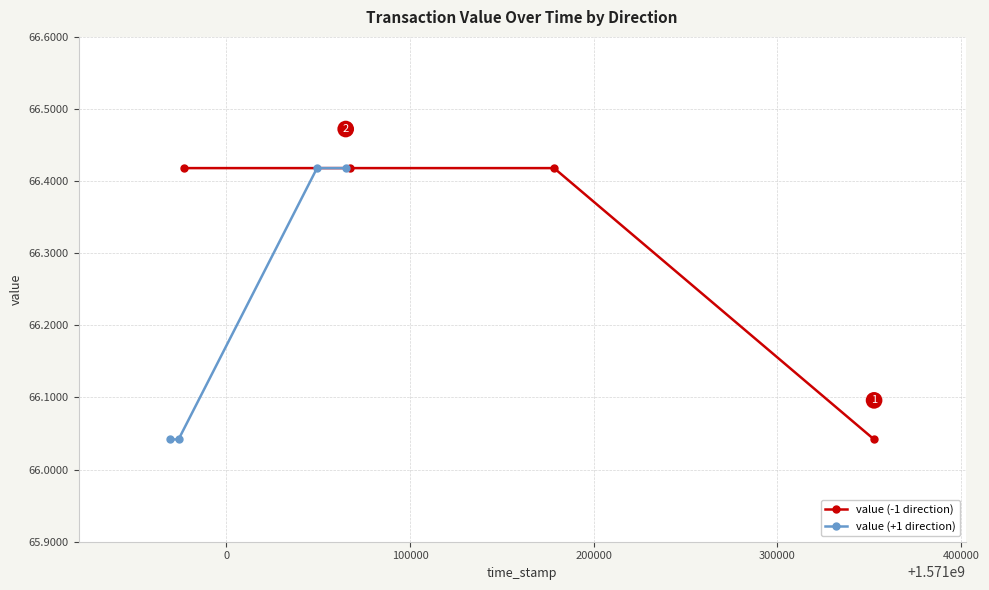

True or false: value (+1 direction) and value (-1 direction) cross at least once.

False